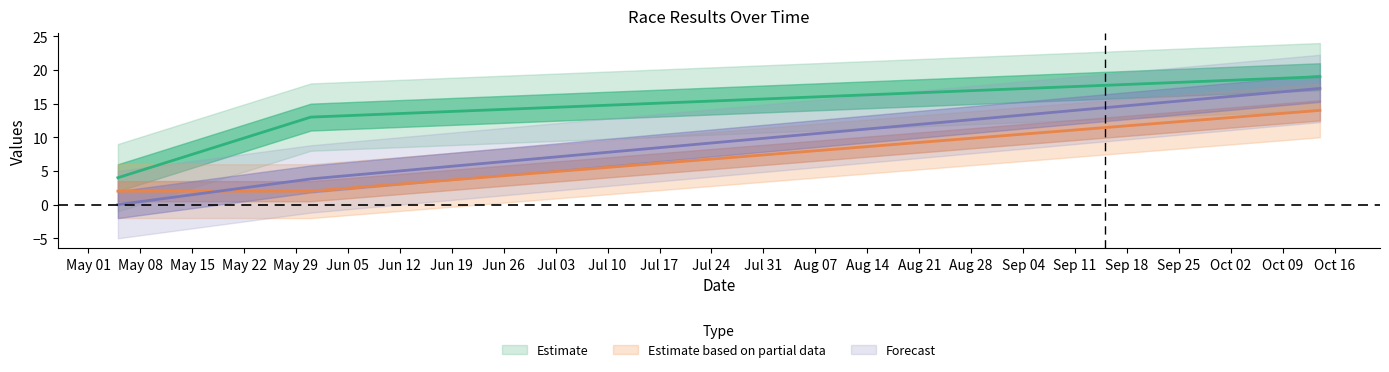

At how many categories does at least one series exceed 16?

1